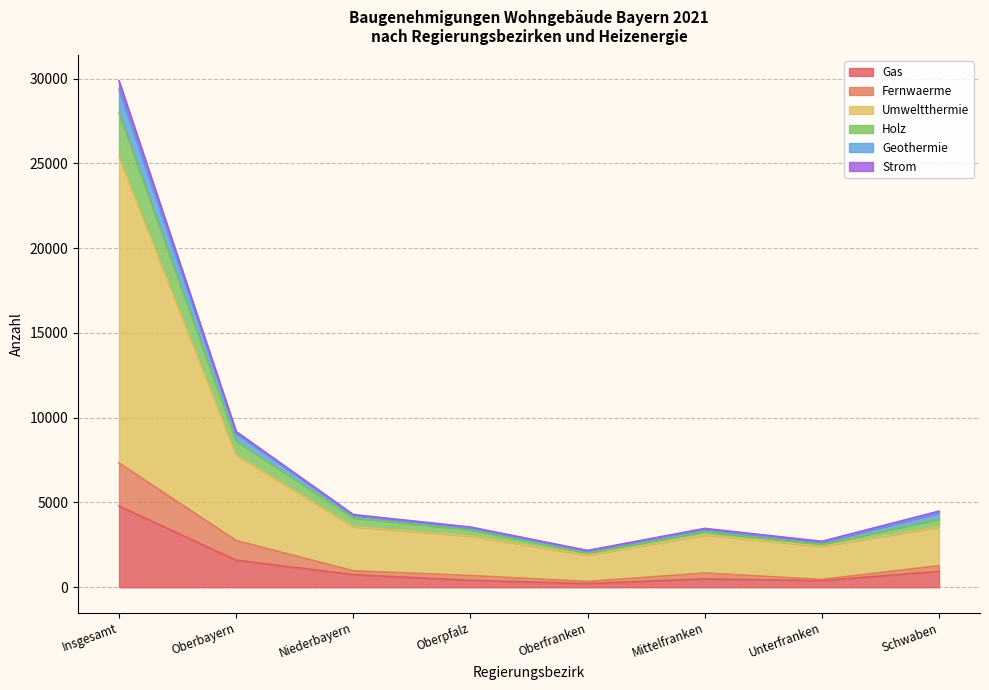

True or false: Umweltthermie and Gas intersect in this chart.

False